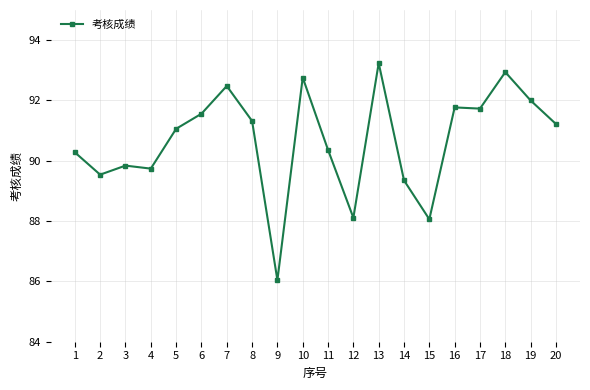

Where is the first local minimum?

2